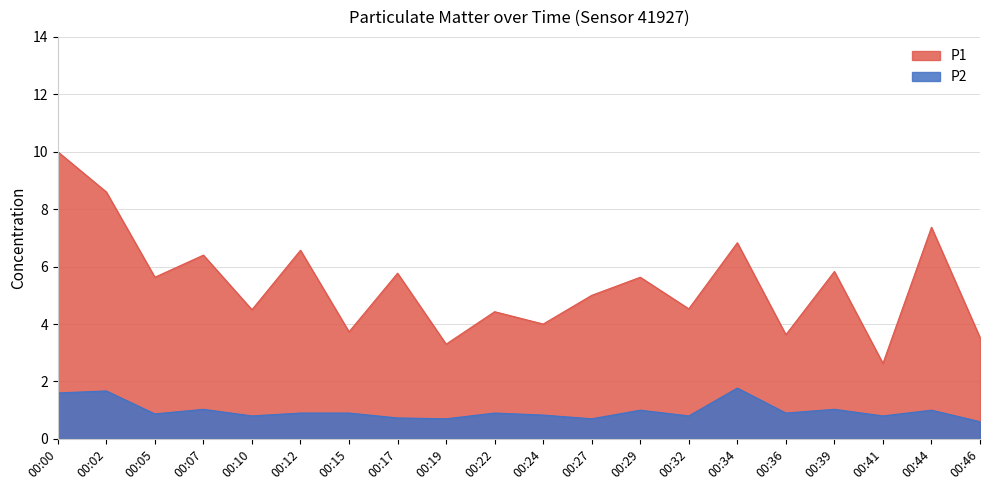

Where is P2 nearest to the value 1?

00:29